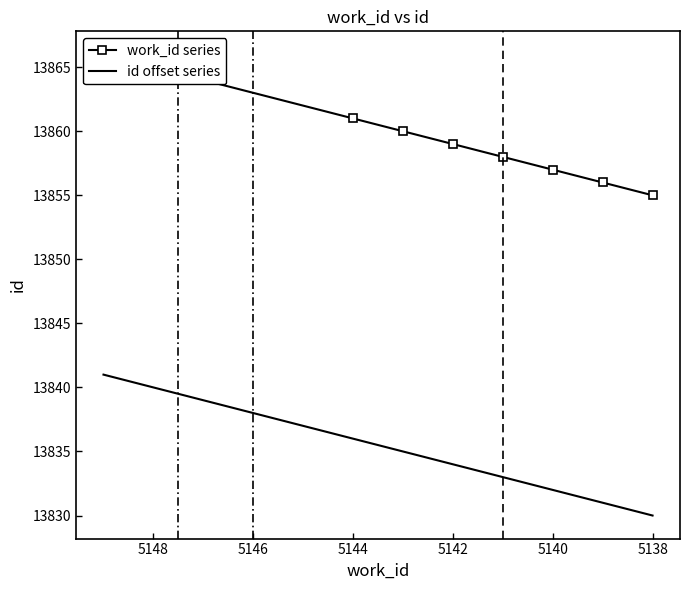

Which series changed the most between 5138 and 5148?

work_id series